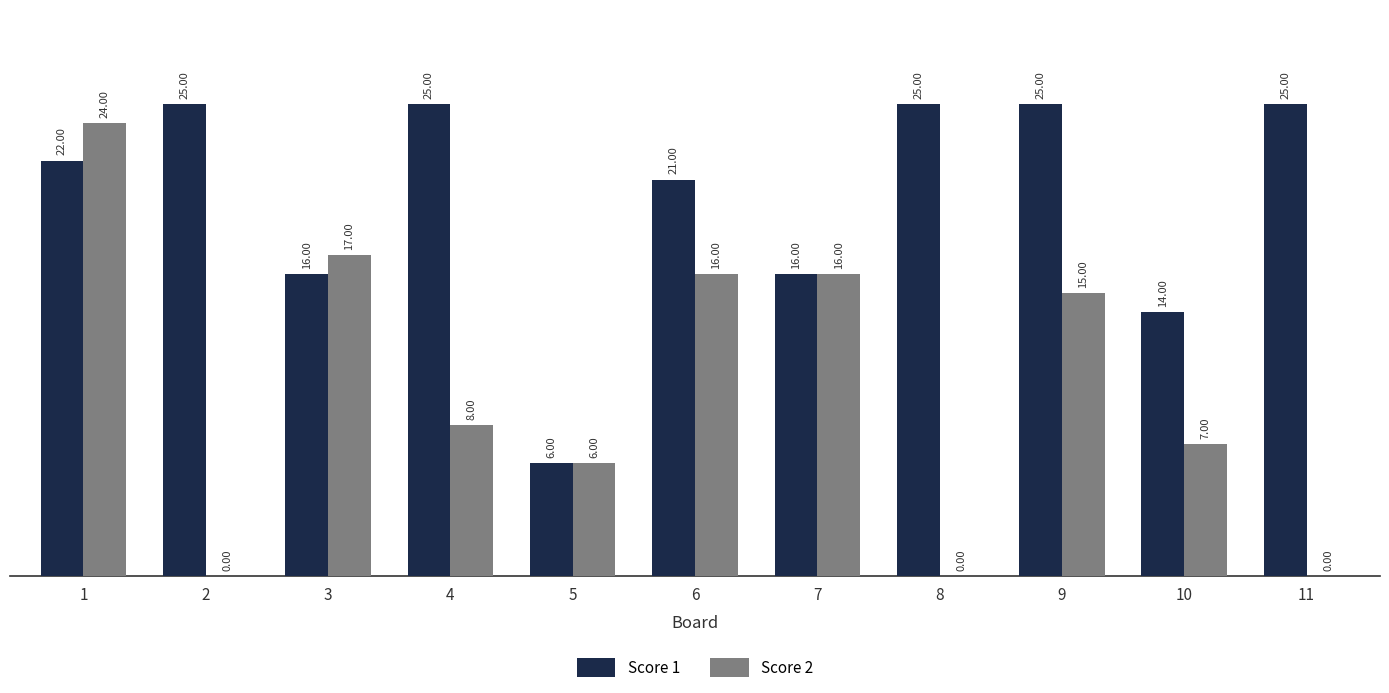

Are the bars horizontal?

No